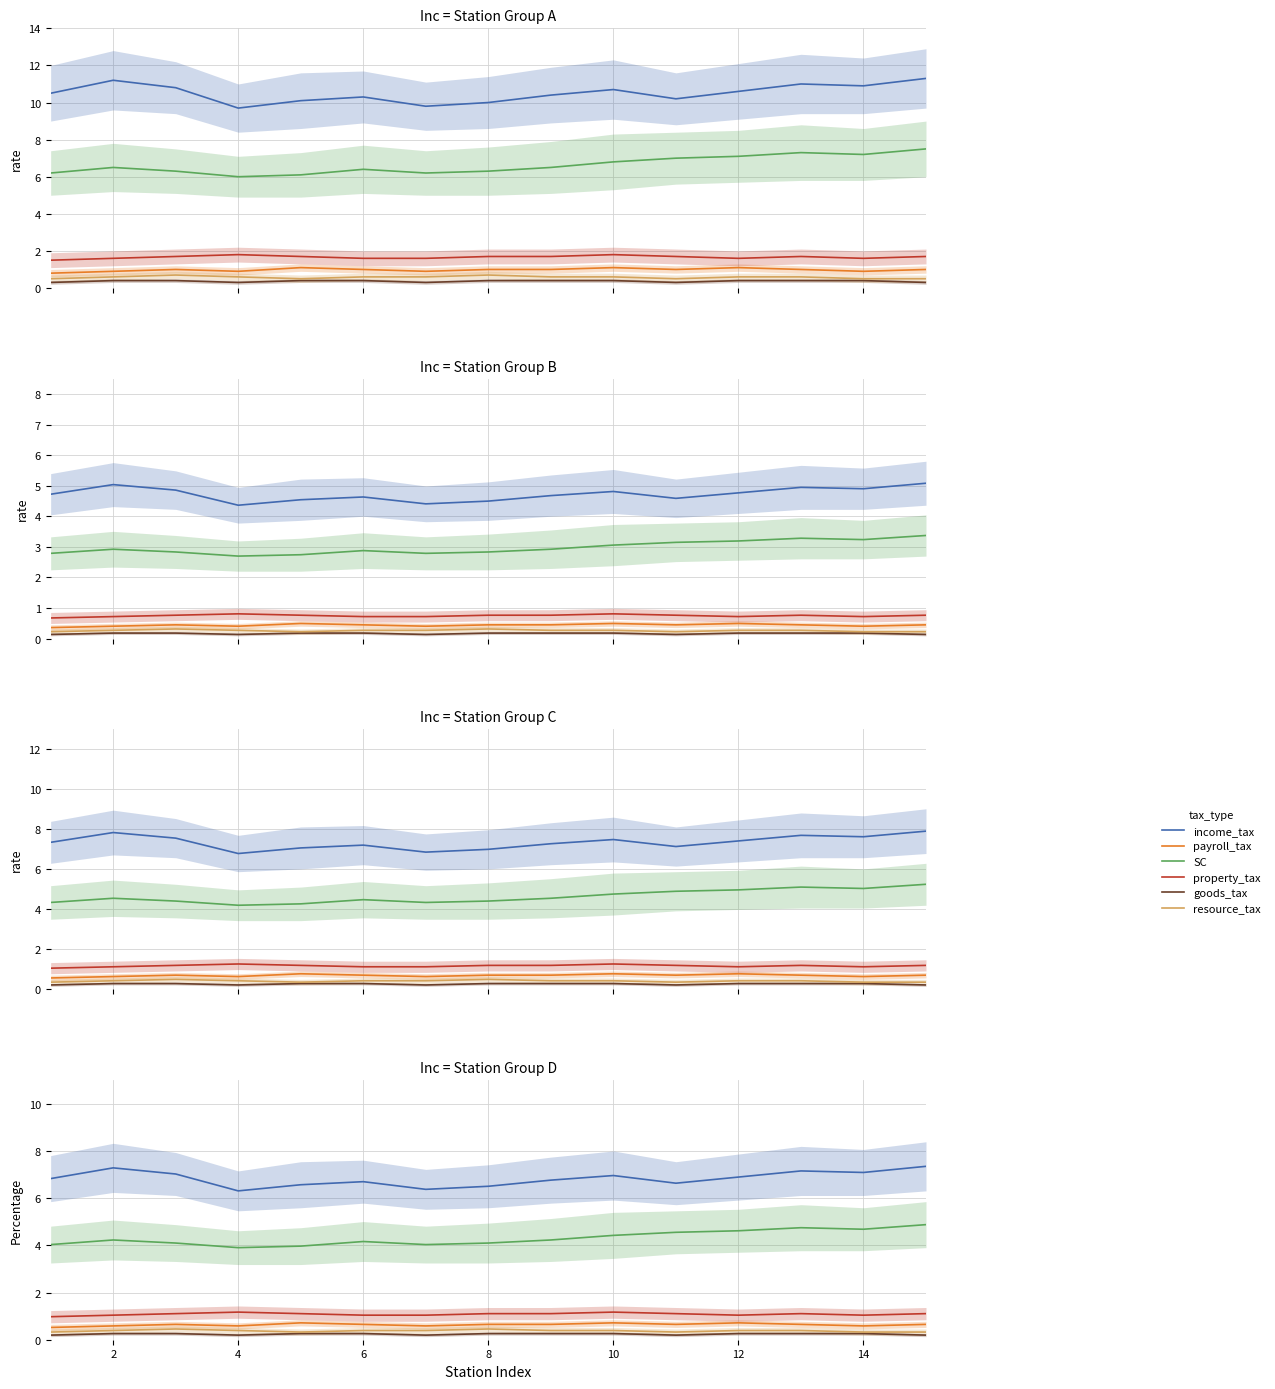

What is the minimum value shown in the chart?

0.2